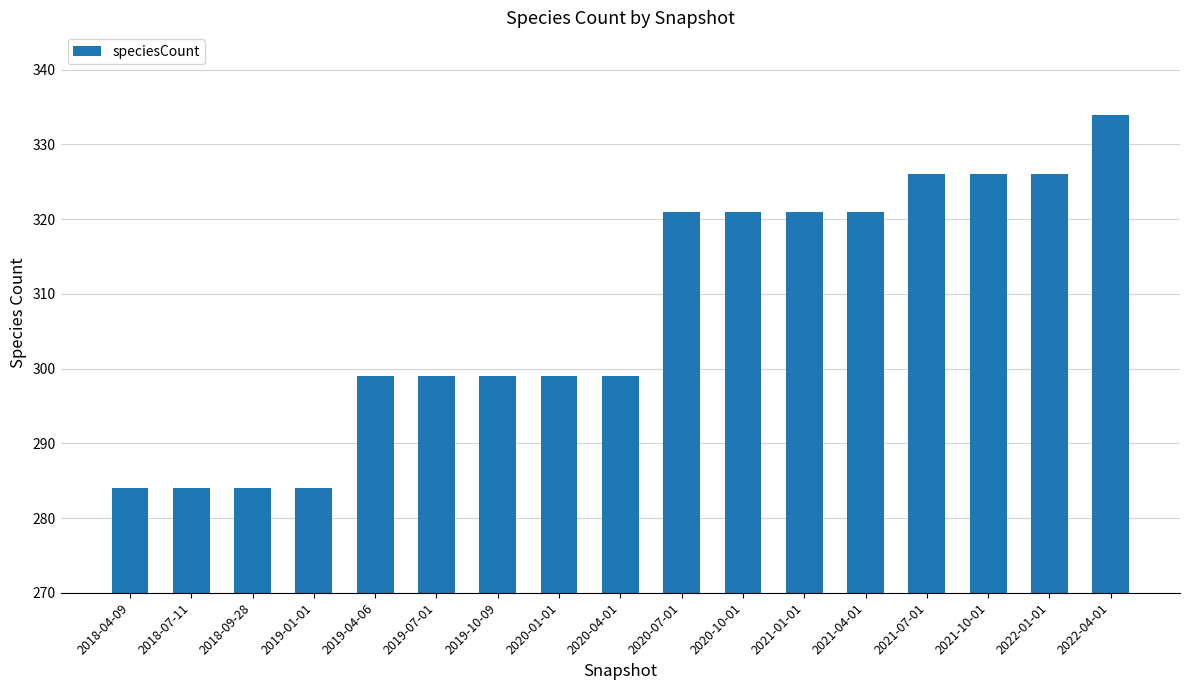

Which label corresponds to the largest value in the chart?

2022-04-01